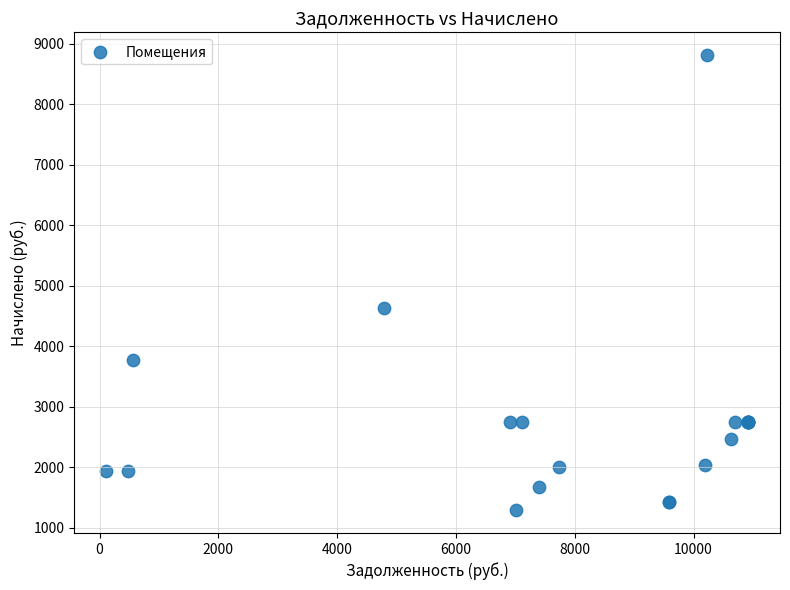

What Y value in the scatter plot is closest to 5051?

4628.6